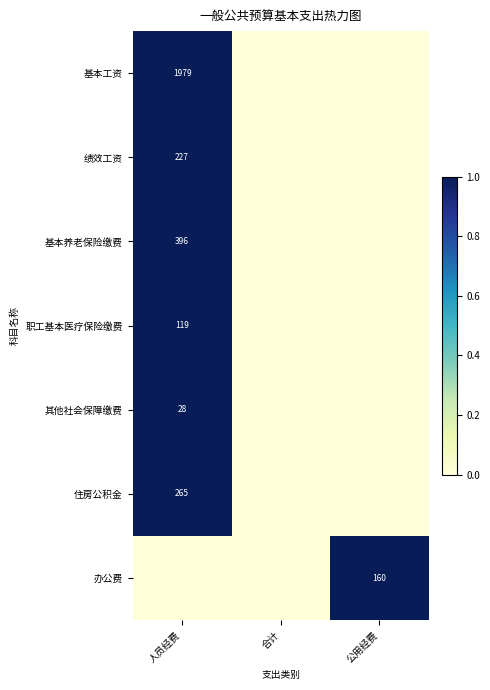

True or false: 基本工资 has a value of 1979 at 人员经费.

True